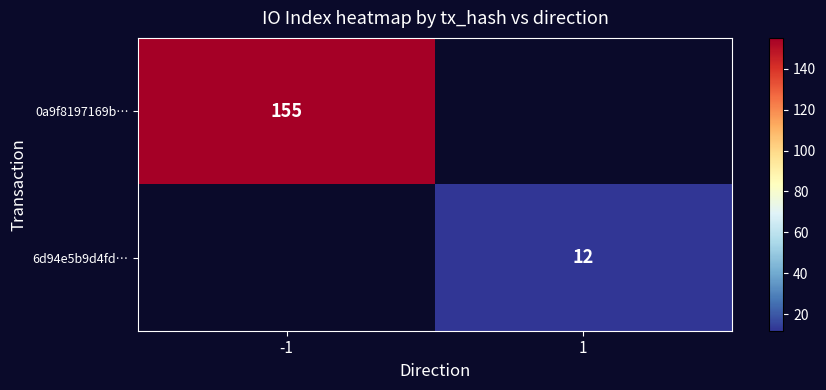

The 6d94e5b9d4fd… series shows 18 at 1. True or false?

False